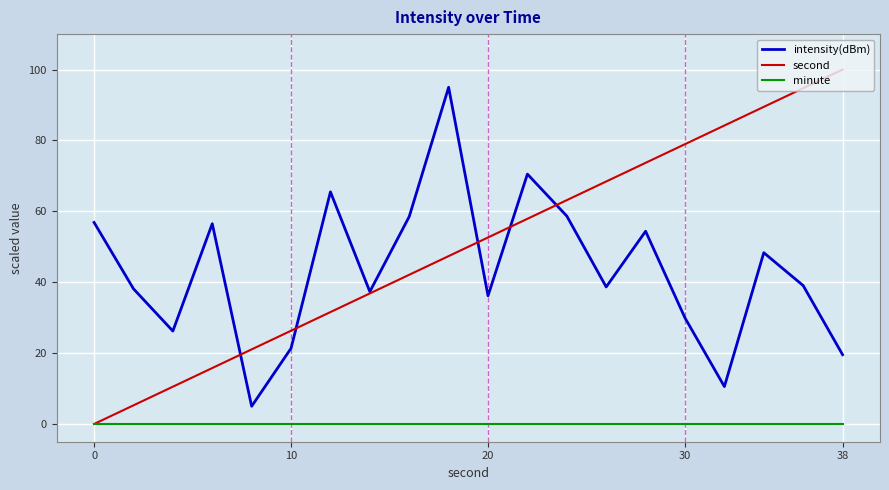

Which series has the largest total across all categories?

second